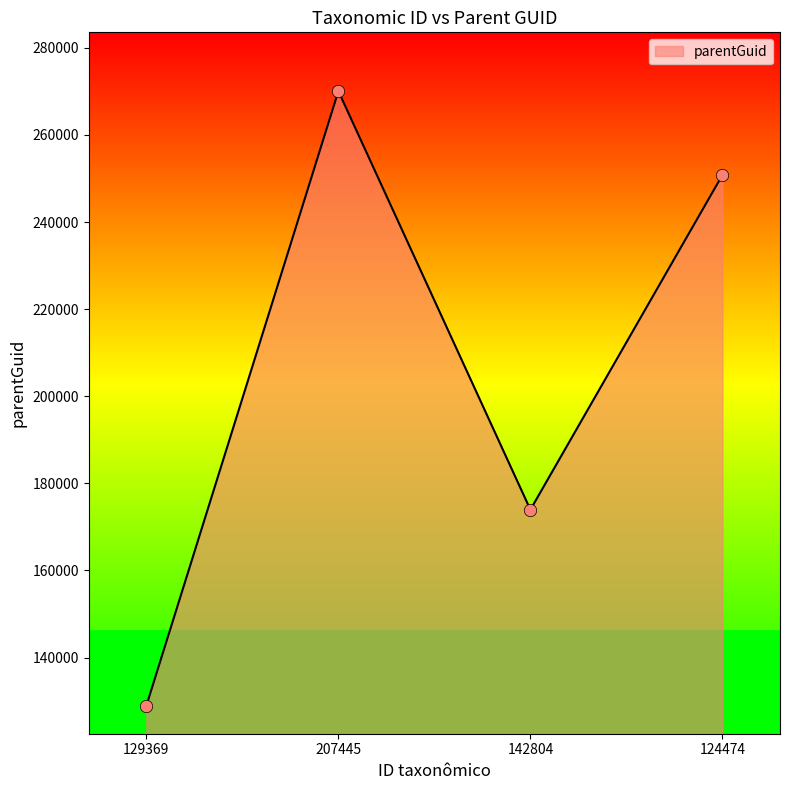

Which has a higher value, 124474 or 129369?

124474